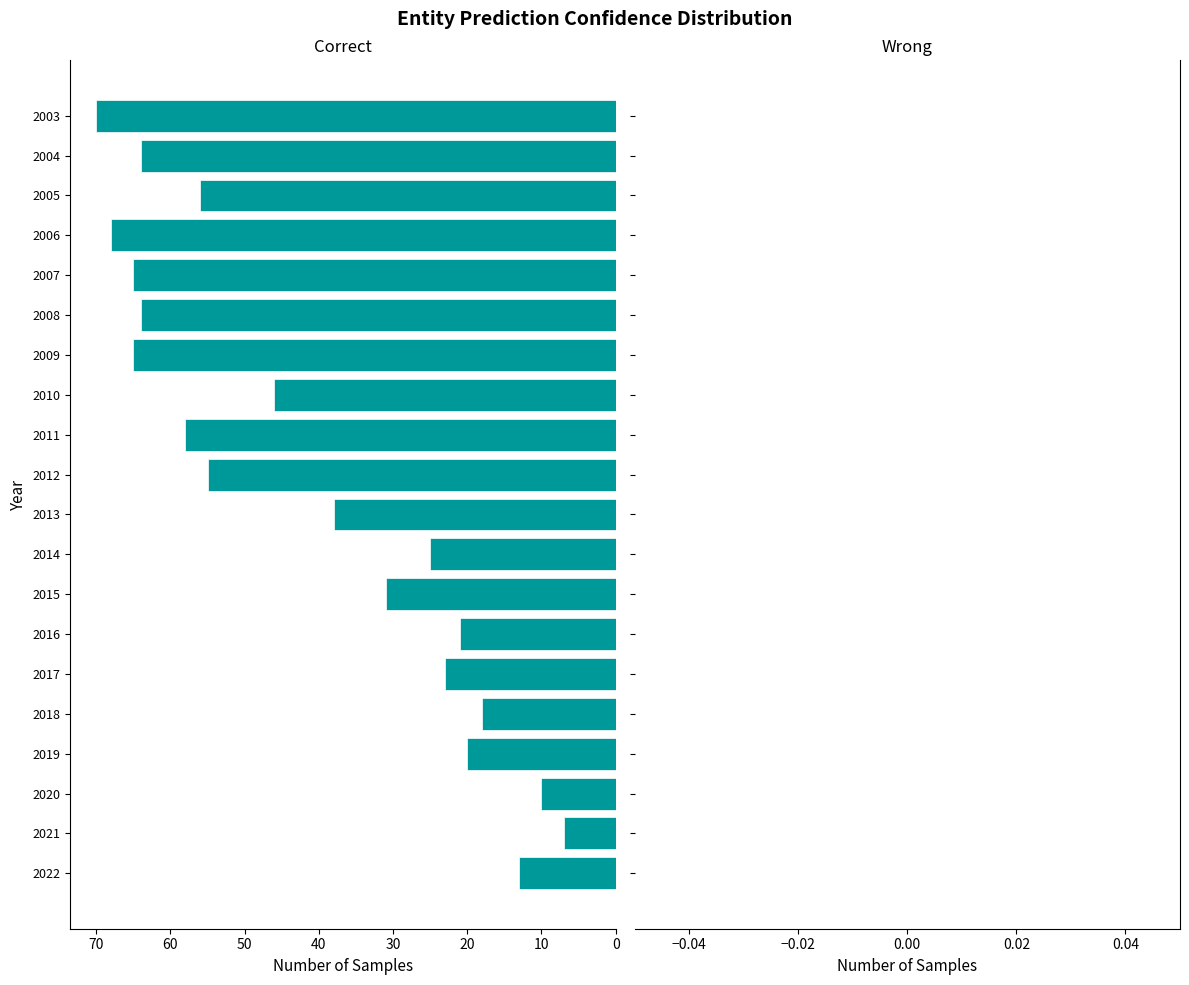

Which has a higher value, 2020 or 2022?

2022